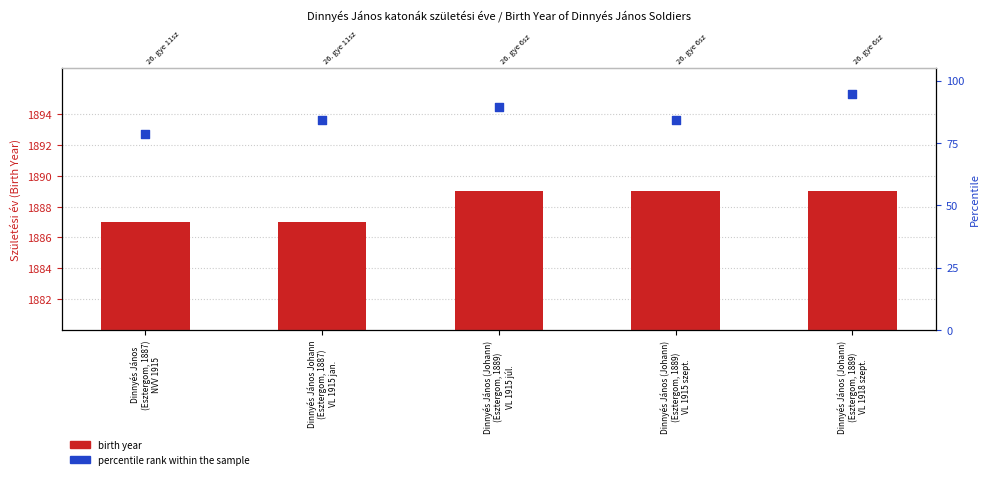

Which series reaches the maximum Y coordinate?

percentile rank within the sample